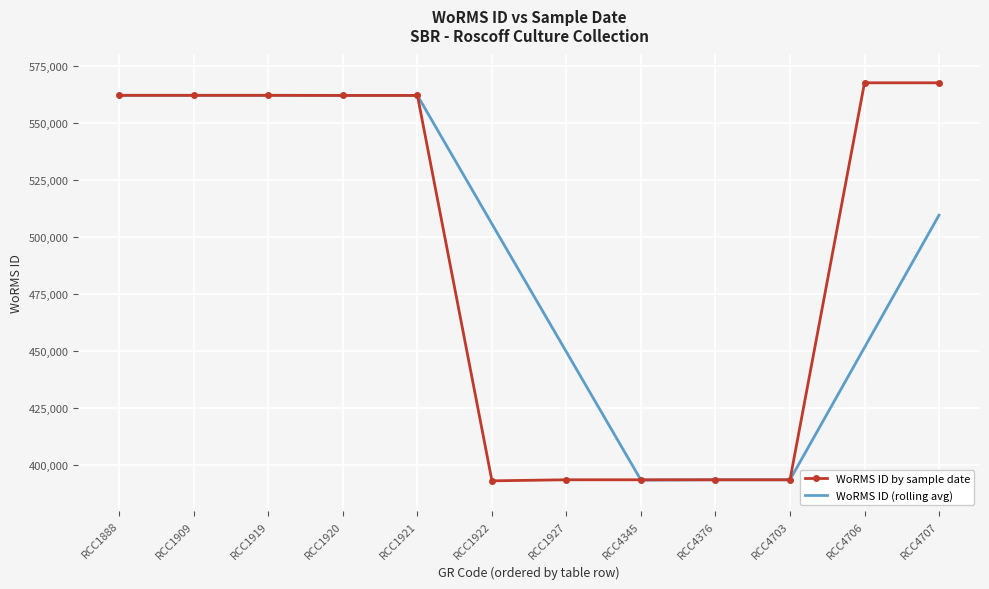

What value does the WoRMS ID by sample date series have at RCC1909?

562106.0